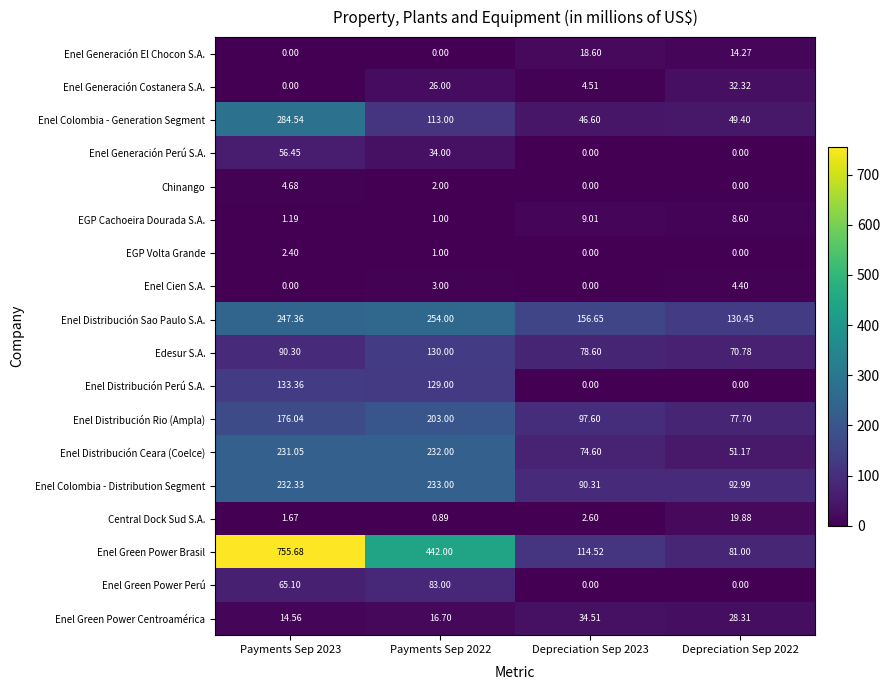

At which category is the sum across all series the highest?

Payments Sep 2023